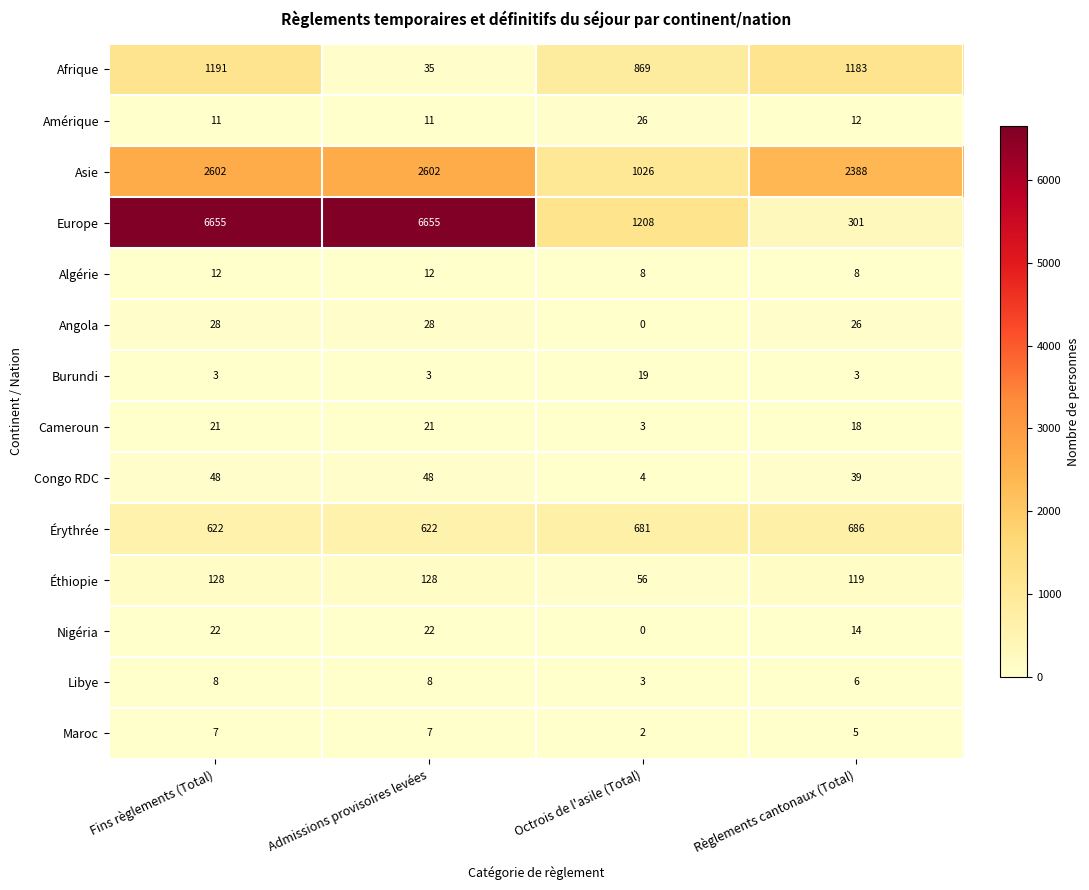

How many categories are shown in the chart?

4